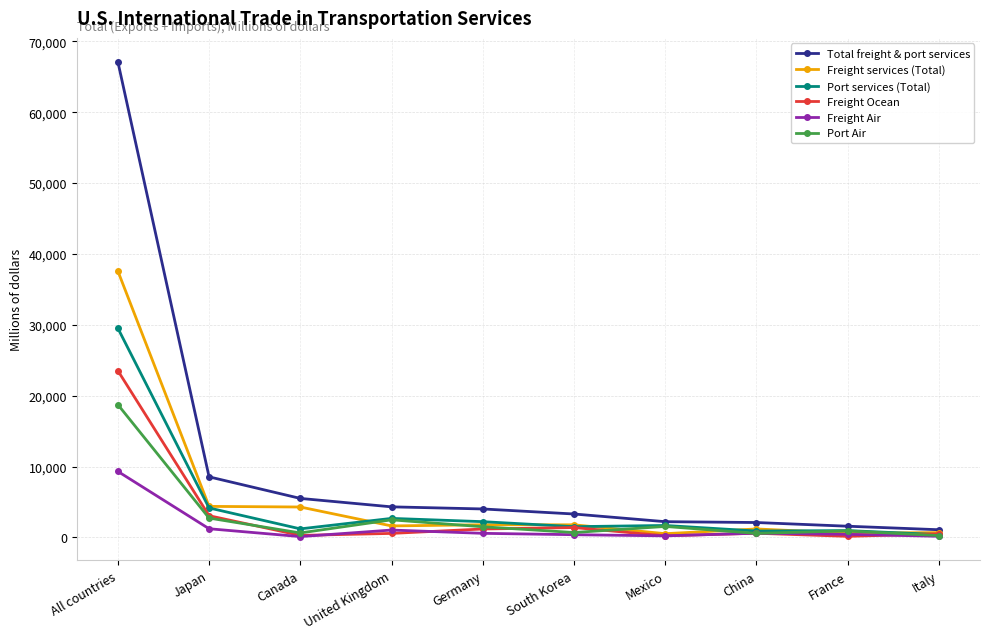

At which category does Port Air reach its first local valley?

Canada